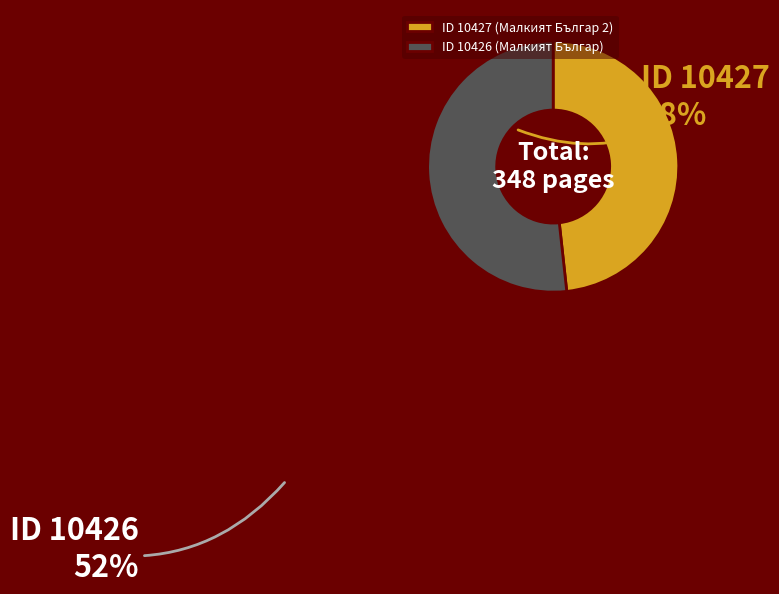

Which category accounts for the majority?

ID 10426 (Малкият Българ)